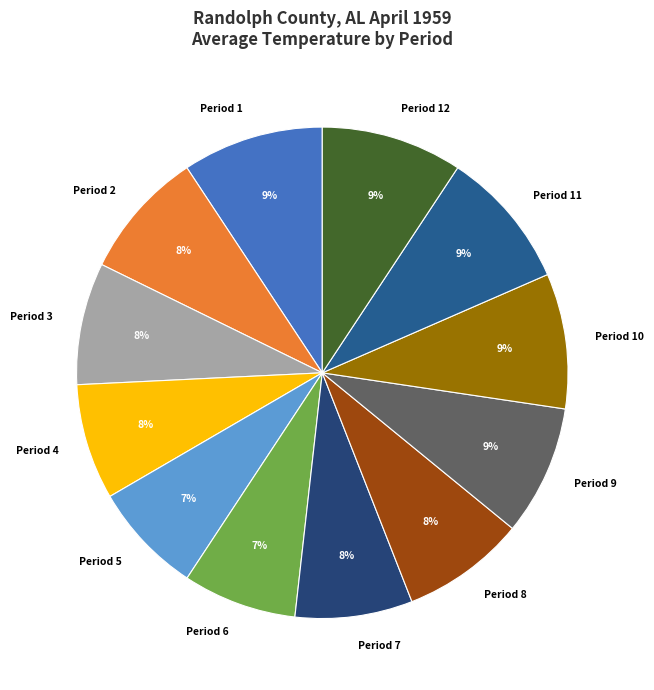

To the nearest percent, what is the difference between the largest and smallest slice percentages?

2%